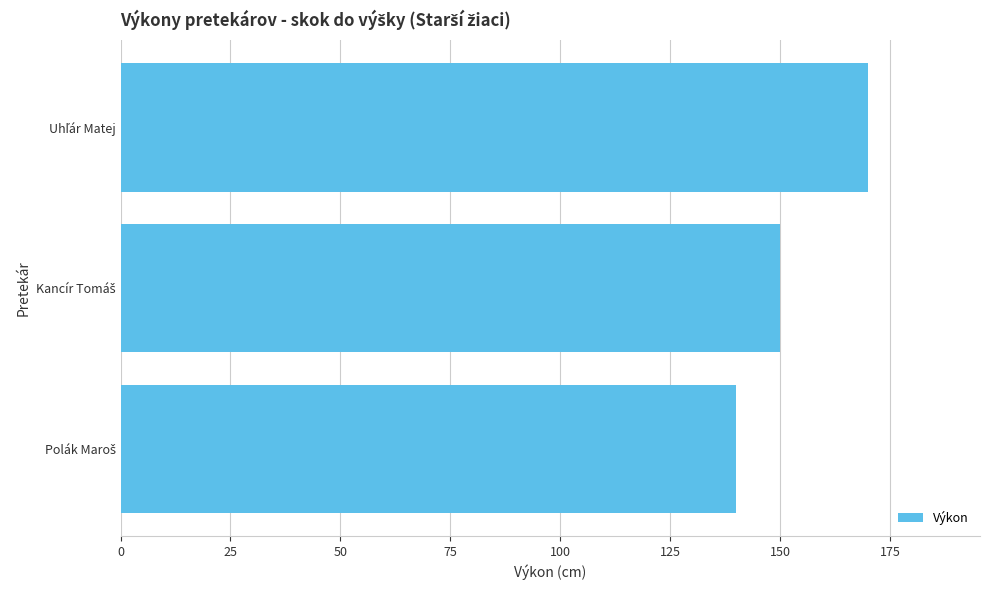

What is the greatest value displayed?

170